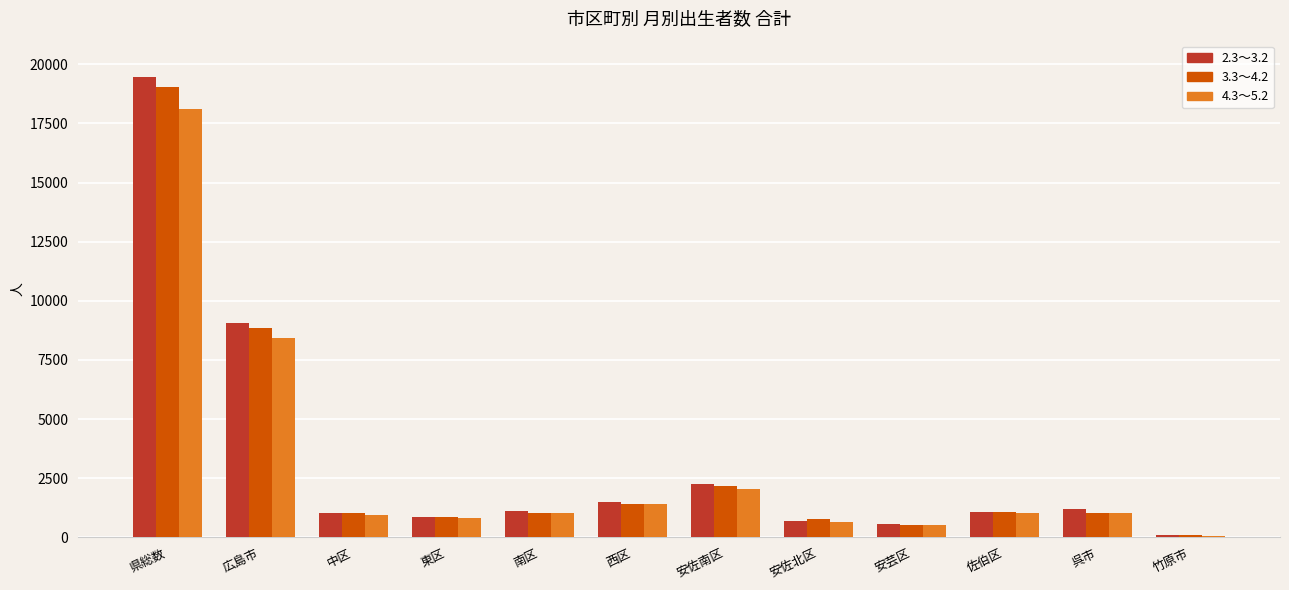

Rank the series by their maximum value, from highest to lowest.

2.3～3.2, 3.3～4.2, 4.3～5.2